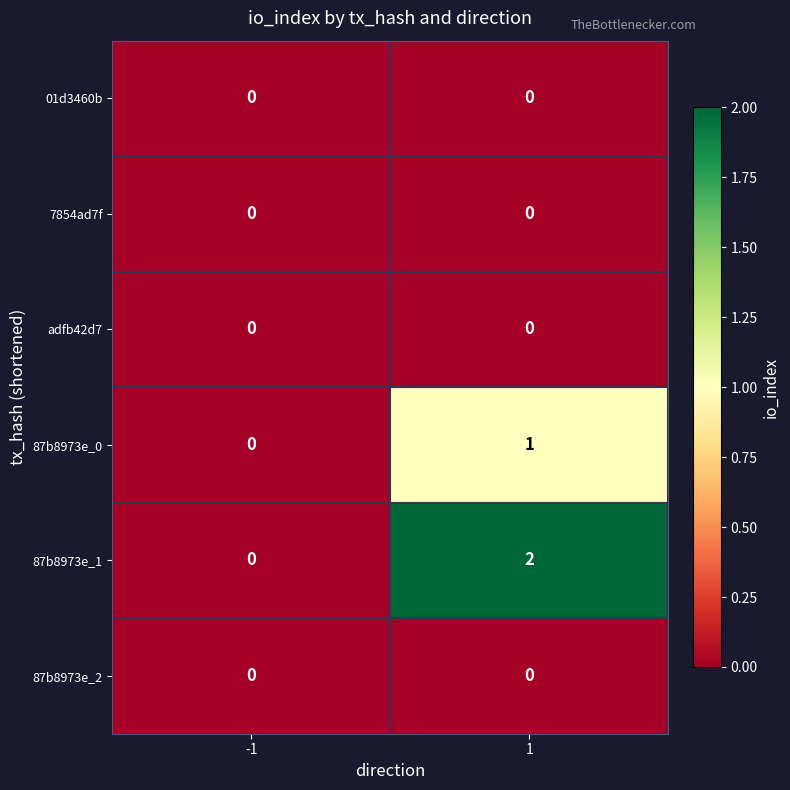

Is the value of 01d3460b at 1 greater than the value of 87b8973e_0 at 1?

No